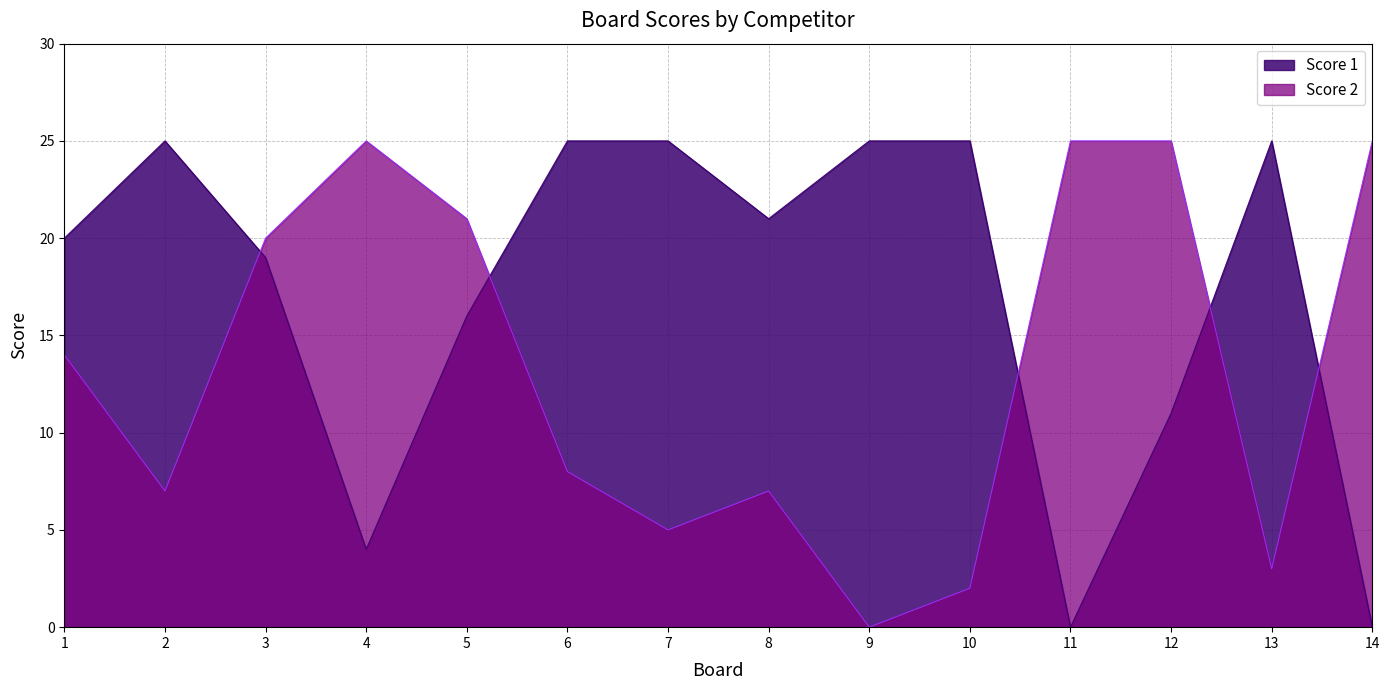

How many intersections are there between Score 1 and Score 2?

5